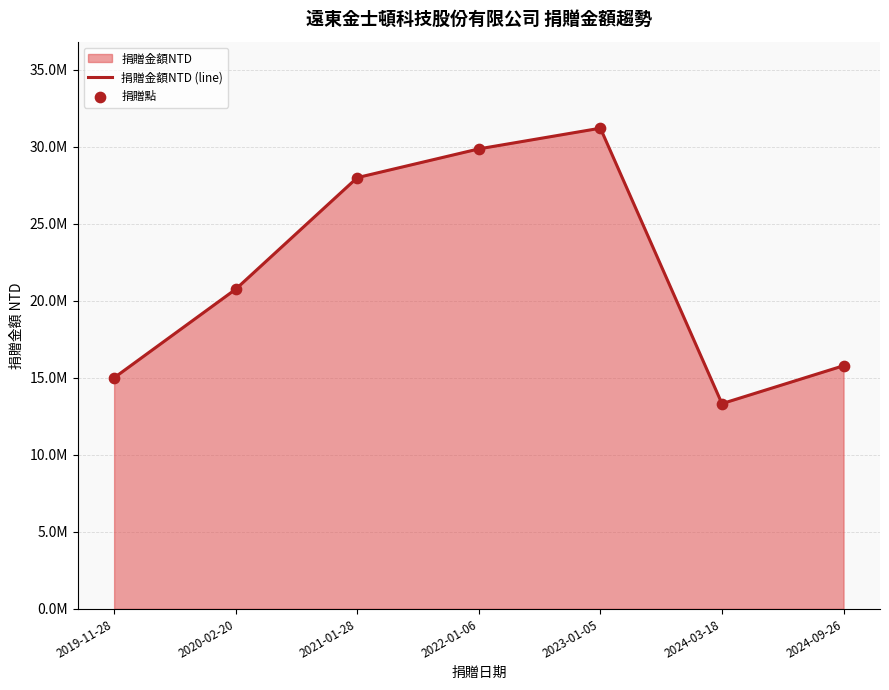

Is the value of 捐贈點 at 2022-01-06 greater than the value of 捐贈金額NTD (line) at 2024-03-18?

Yes